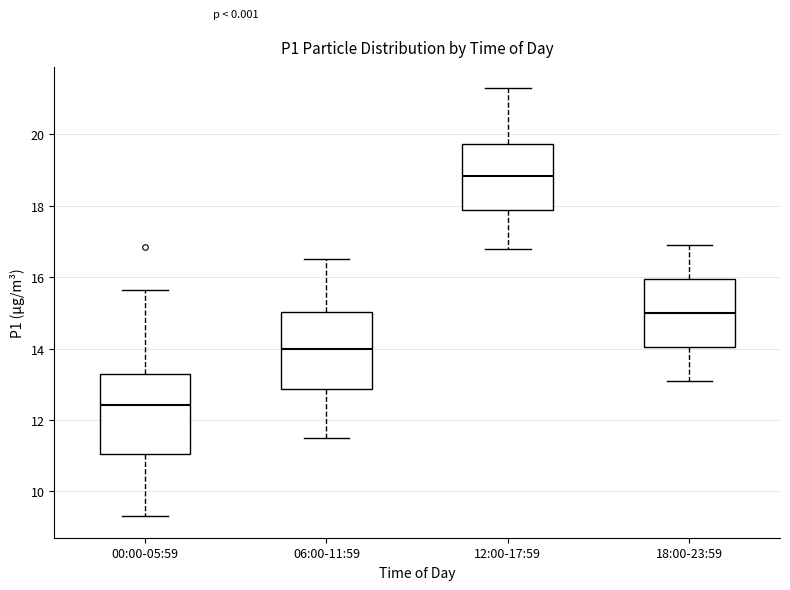

Where does the upper whisker of the box for 12:00-17:59 end on the y-axis? The values are not printed on the chart, so give them approximately, as read against the axis.

21.4